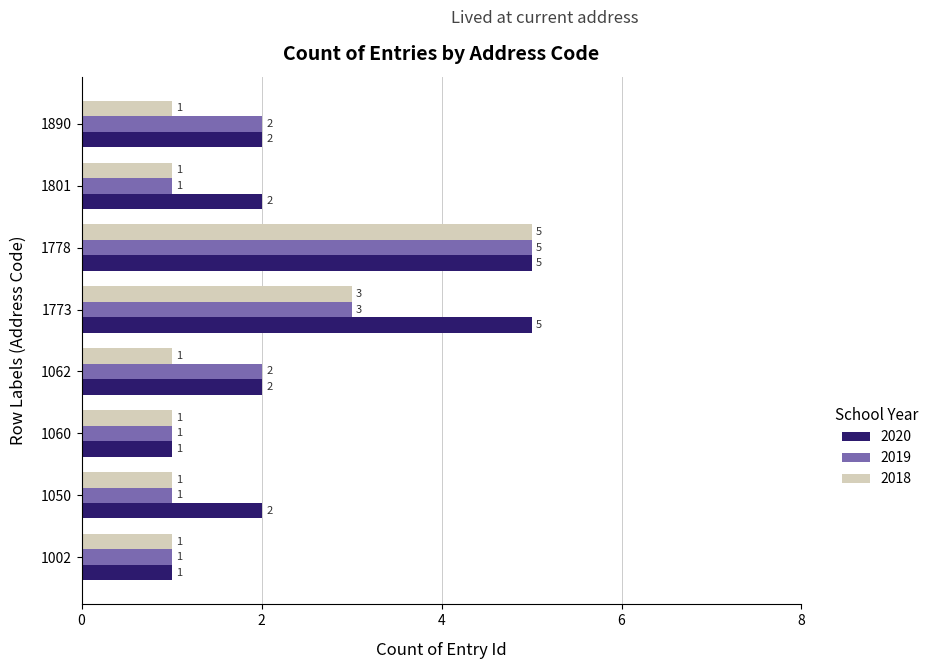

How many categories are shown in the chart?

8